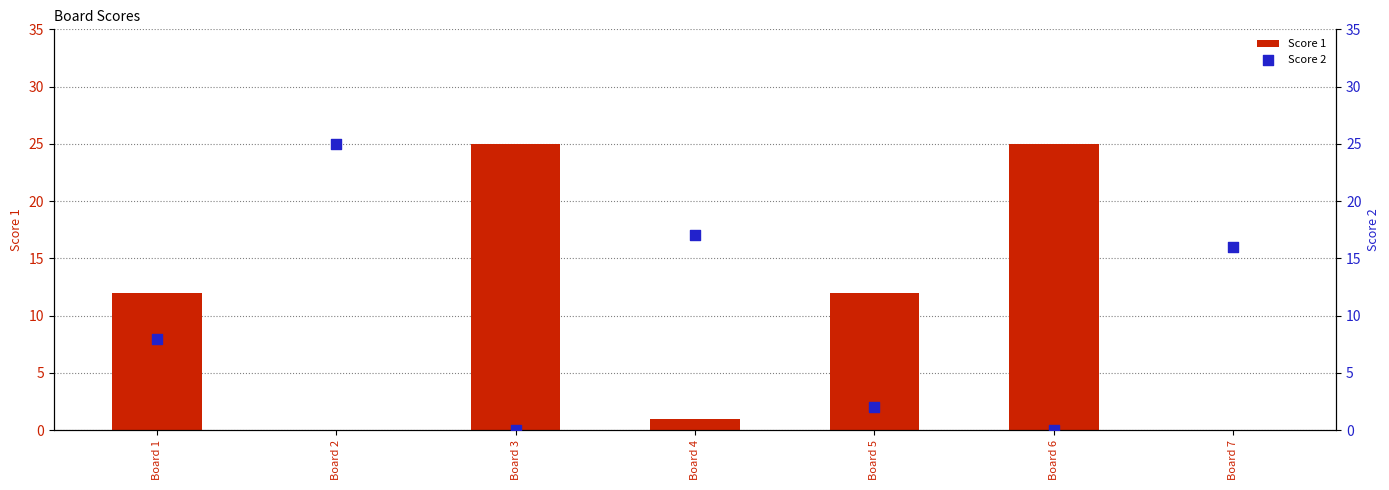

What is the total value across all series at Board 7?

16